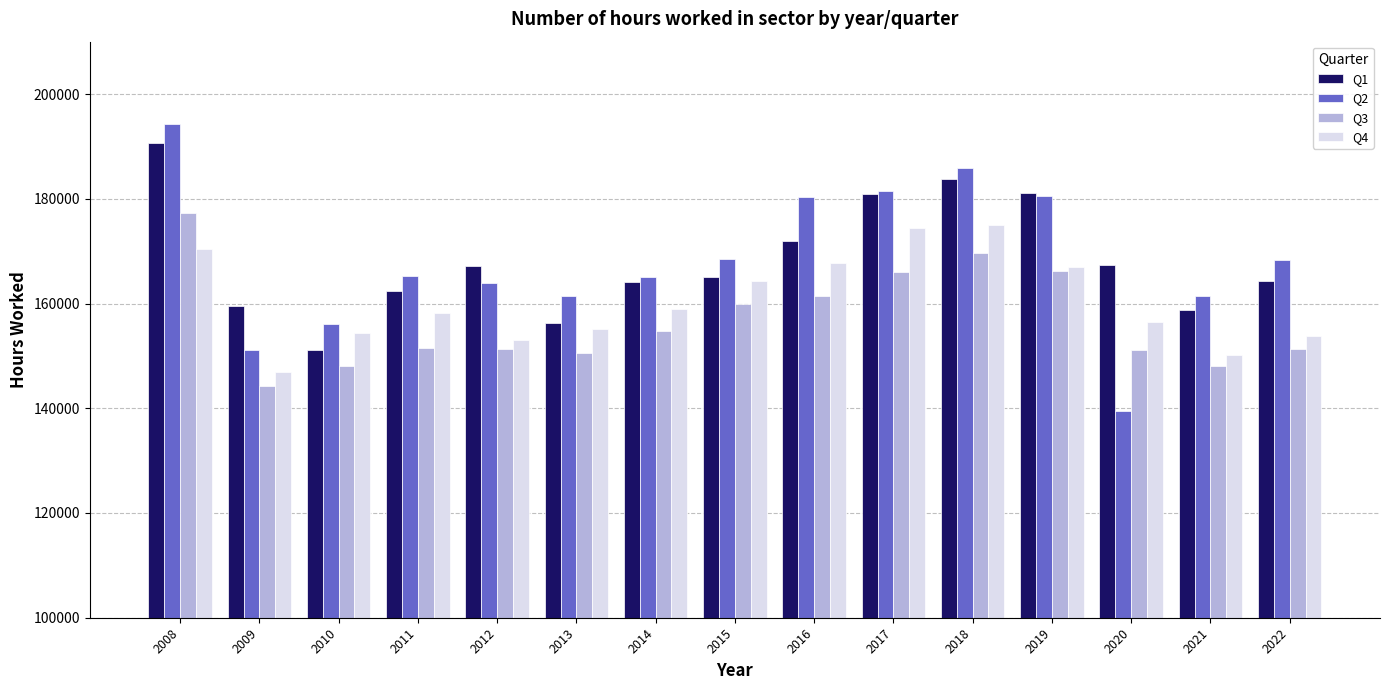

At which category does the chart reach its peak across all series?

2008